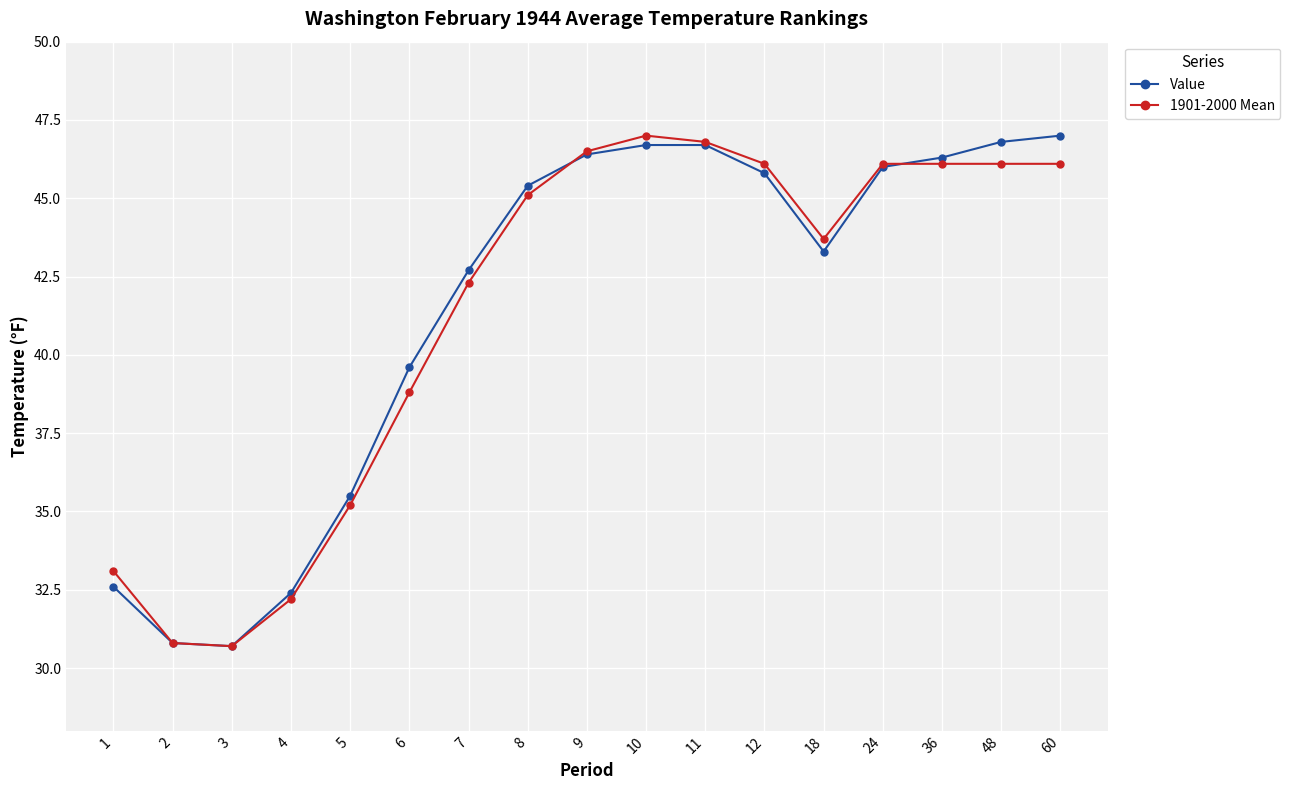

What is the minimum value shown in the chart?

30.7